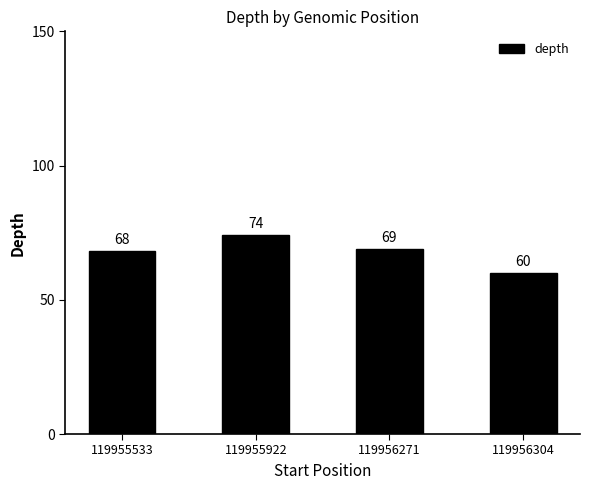

How many distinct data groups are displayed?

1